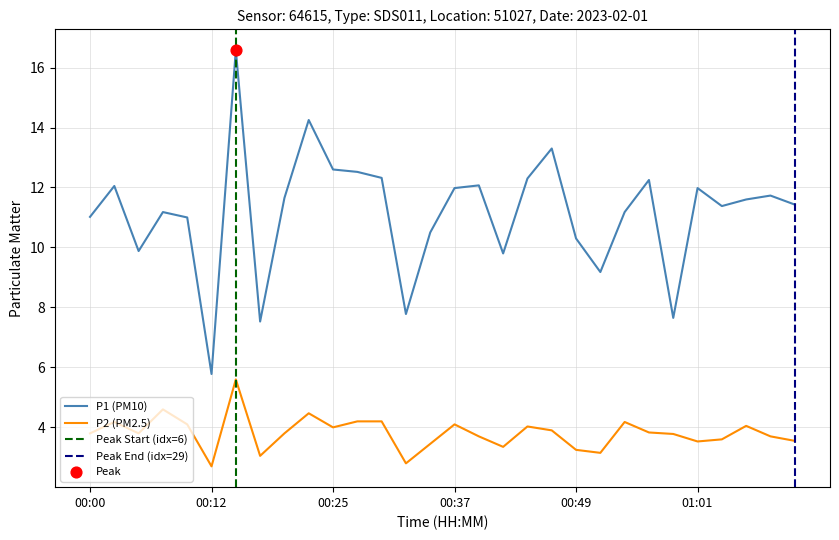

What is the highest value of the P2 (PM2.5) series?

5.6